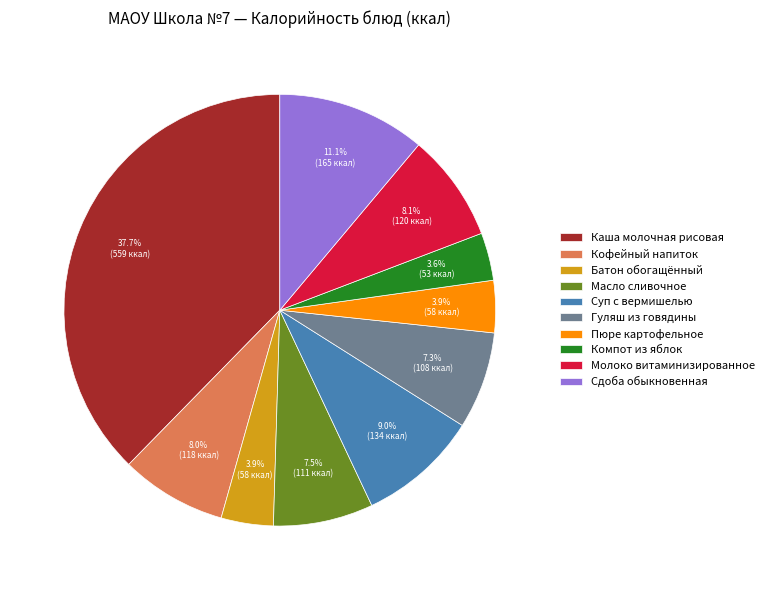

To the nearest percent, what is the difference between the Сдоба обыкновенная and Каша молочная рисовая slice percentages?

27%